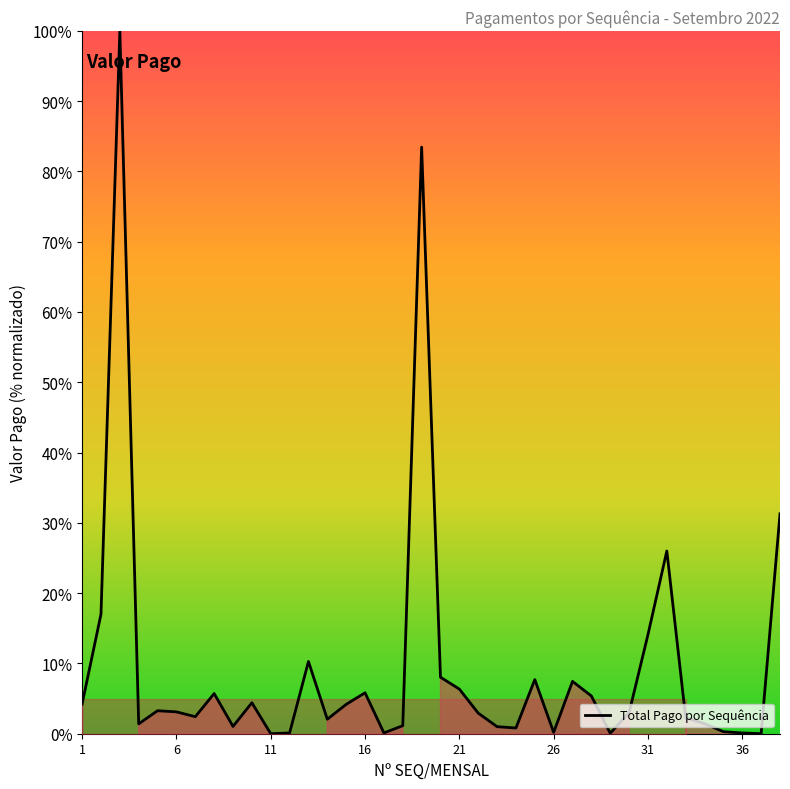

What is the difference between the maximum and minimum values?

100.0